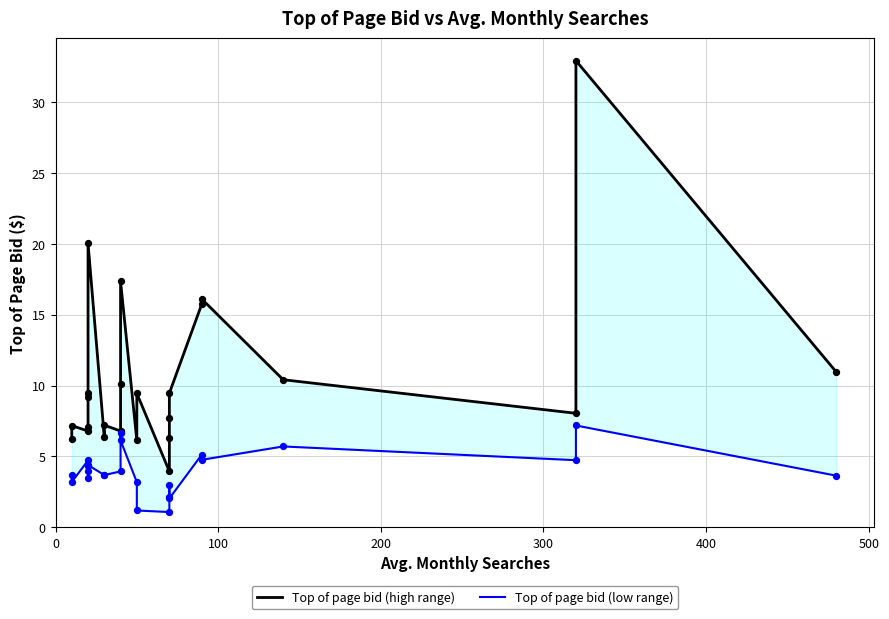

What are all the series names shown in the legend?

Top of page bid (high range), Top of page bid (low range)